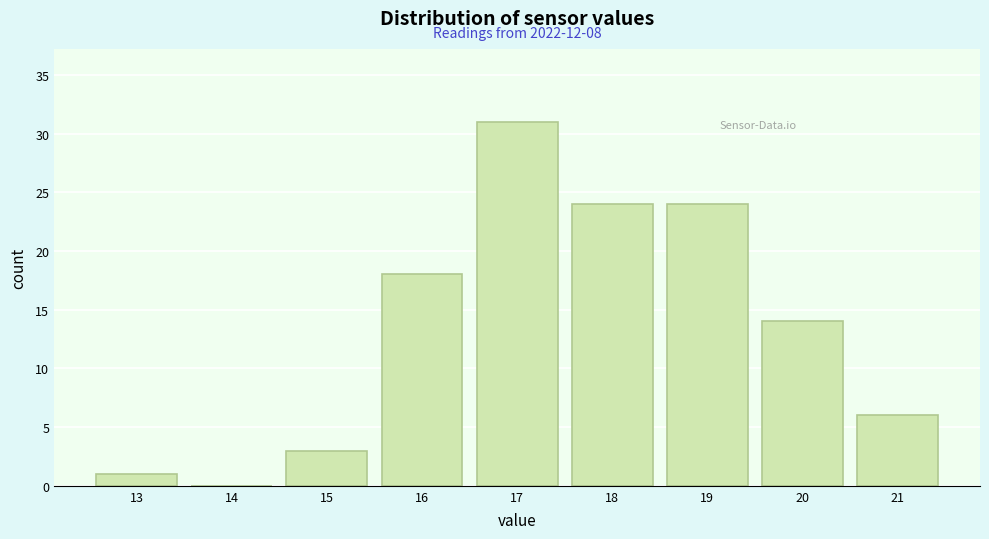

Reading left to right, transcribe all the data shown in this chart.

13=1	14=0	15=3	16=18	17=31	18=24	19=24	20=14	21=6